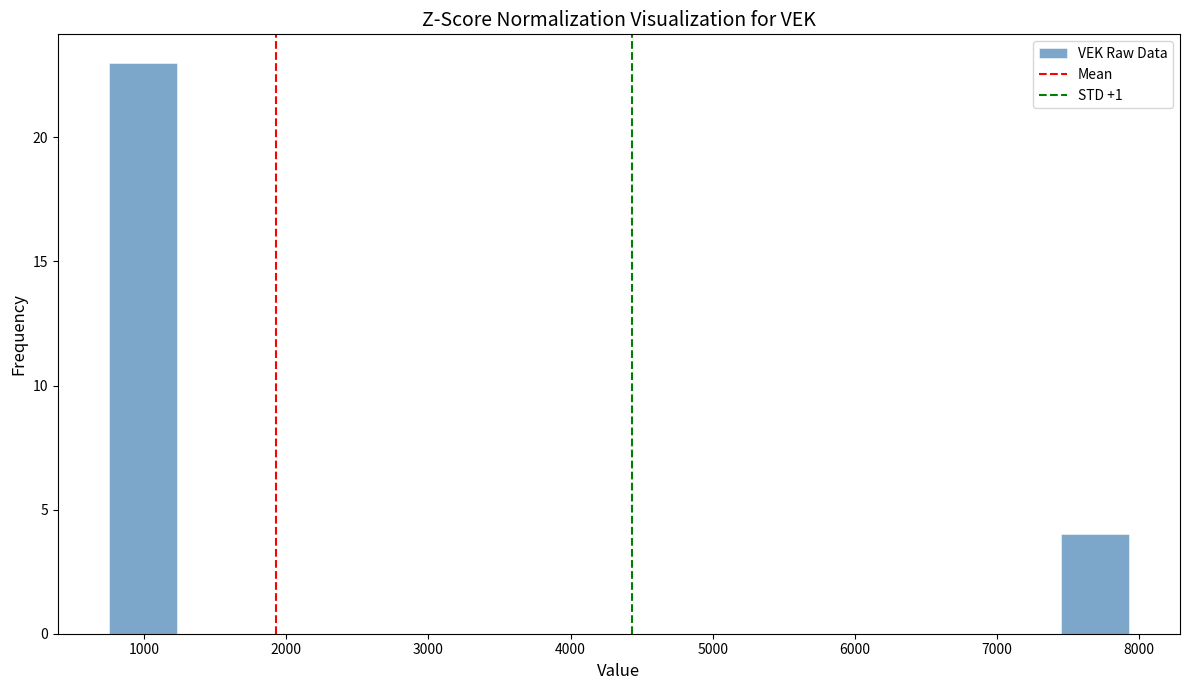

Reading left to right, list every bar in this chart as the range it spans on the x-axis followed by its height. Neither the bar edges nor the heights are printed on the chart, so give them approximately, as read against the axes.

800 to 1200: 23
1200 to 1700: 0
1700 to 2200: 0
2200 to 2700: 0
2700 to 3100: 0
3100 to 3600: 0
3600 to 4100: 0
4100 to 4600: 0
4600 to 5100: 0
5100 to 5500: 0
5500 to 6000: 0
6000 to 6500: 0
6500 to 7000: 0
7000 to 7400: 0
7400 to 7900: 4